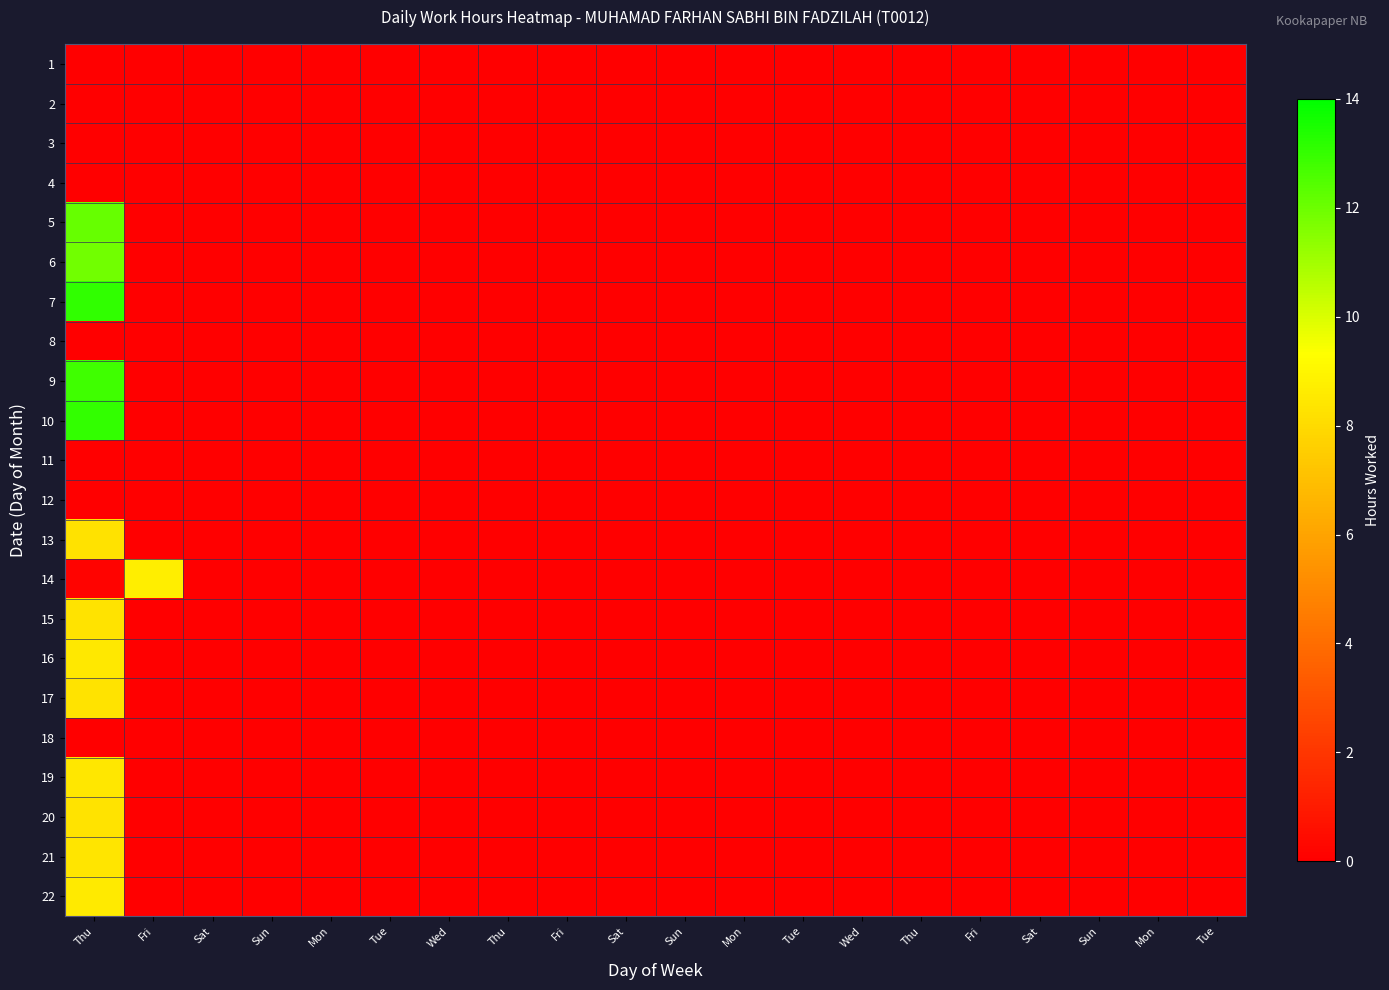

At how many categories does at least one series exceed 12?

1